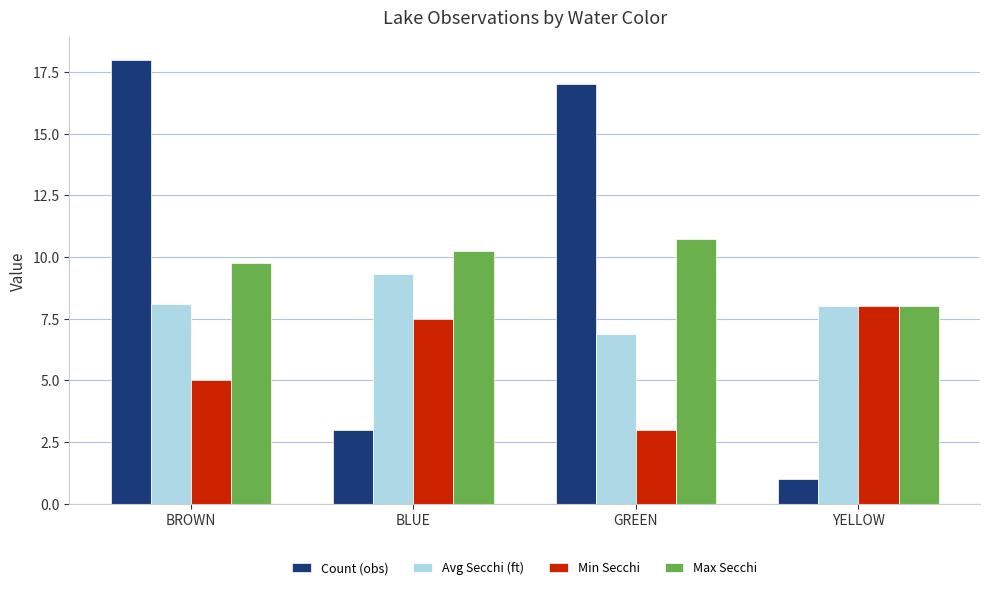

How many values in the Min Secchi series exceed 7?

2